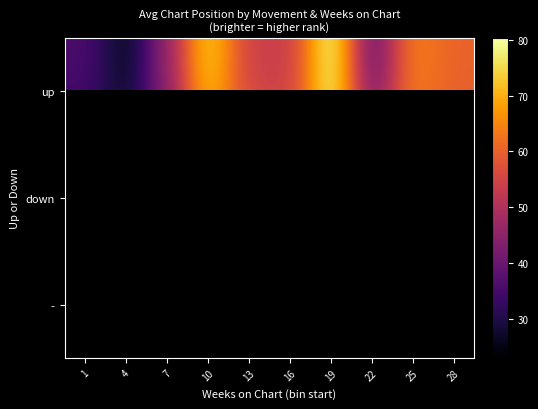

What is the minimum value shown in the chart?

23.0